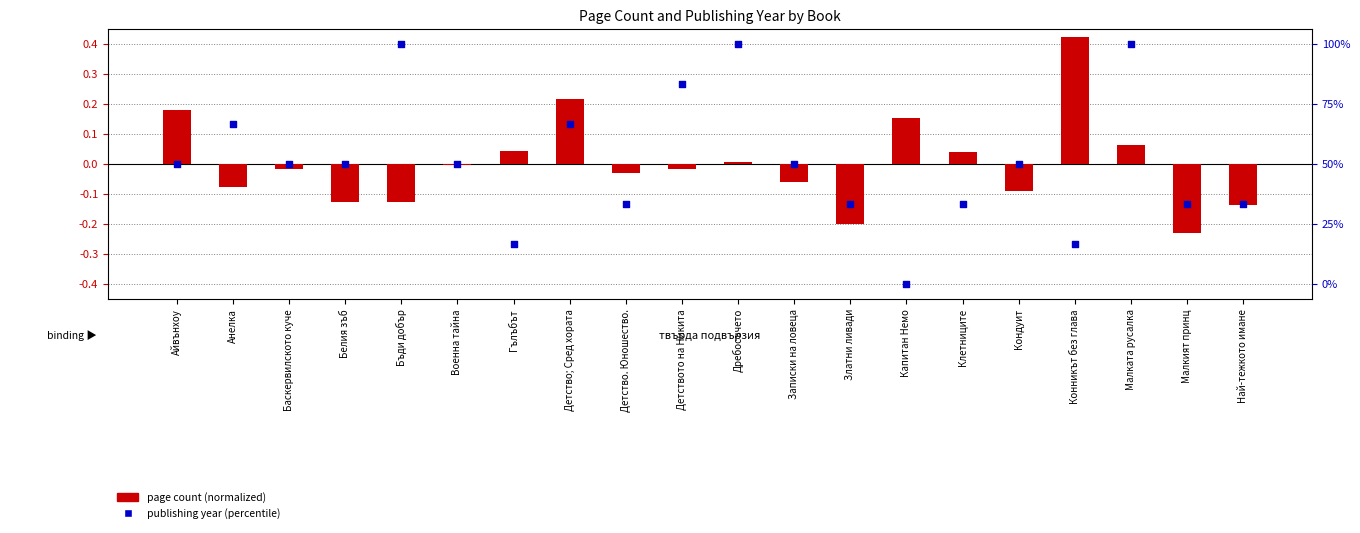

Which series has the largest total across all categories?

publishing year (percentile)